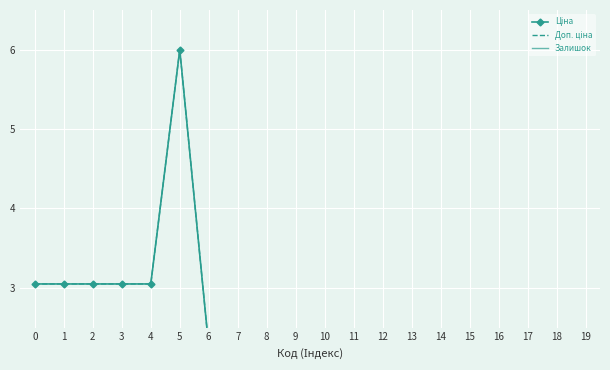

Reading left to right, transcribe all the data shown in this chart.

Ціна: 3.0	3.0	3.0	3.0	3.0	6.0	2.3	2.3	2.3	2.3	1.3	1.3	0.2	0.1	0.2	0.2	0.2	0.2	0.2	0.2
Доп. ціна: 3.0	3.0	3.0	3.0	3.0	6.0	2.3	2.3	2.3	2.3	1.3	1.3	0.2	0.2	0.2	0.2	0.2	0.2	0.2	0.2
Залишок: 0.0	0.0	0.0	0.0	0.0	0.0	0.1	0.1	0.1	0.1	0.0	0.3	0.7	0.5	0.7	0.8	2.4	1.3	1.6	1.7